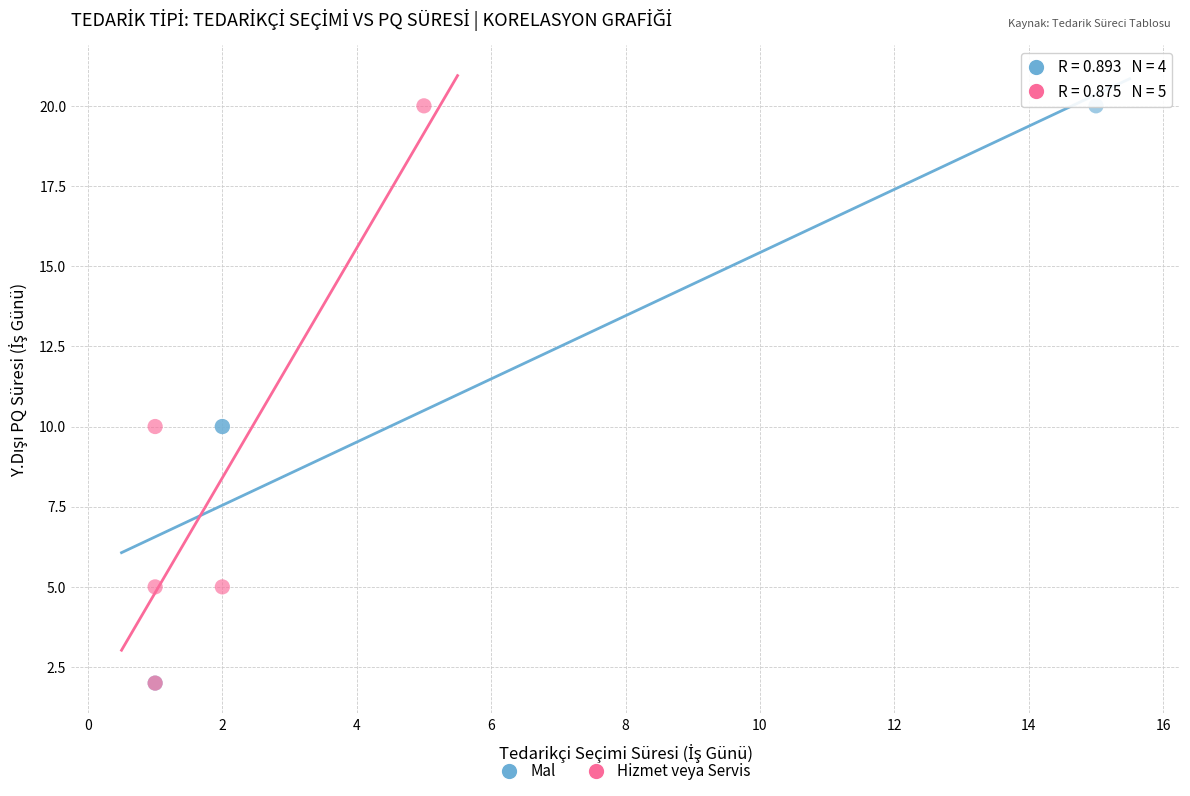

What are all the series names shown in the legend?

Mal, Hizmet veya Servis